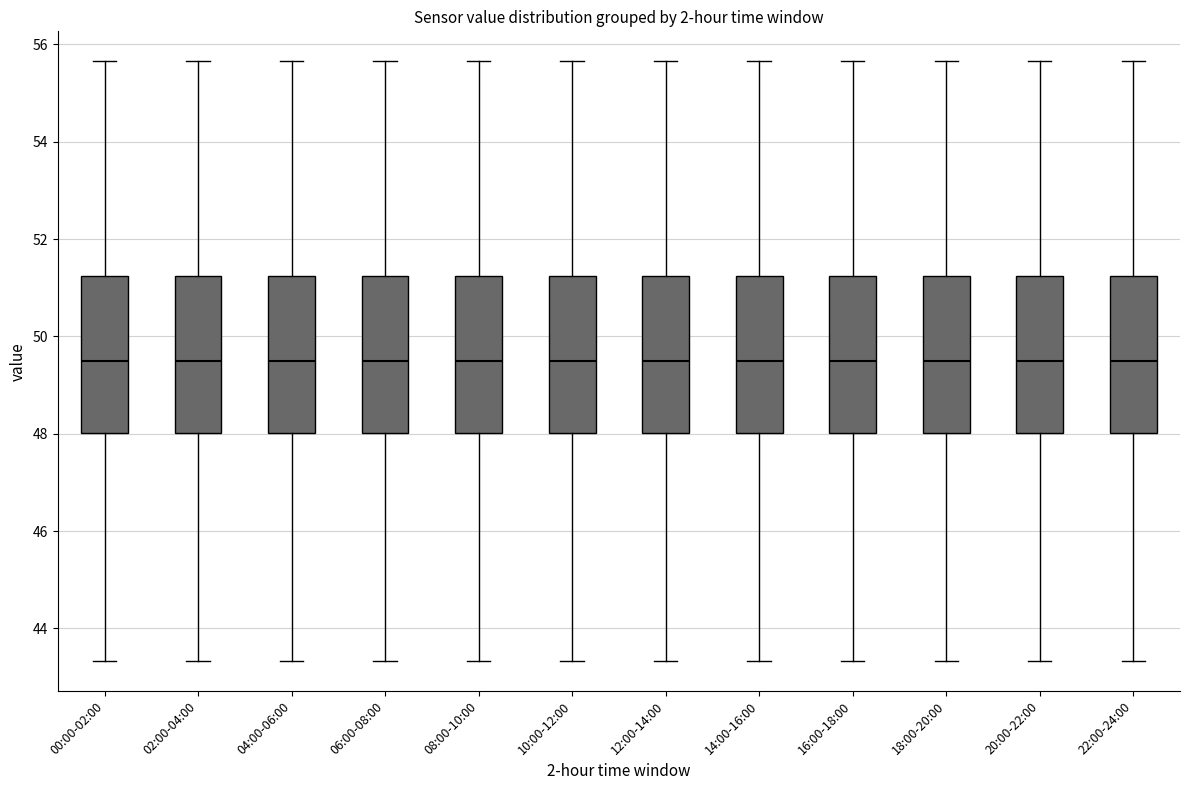

Reading left to right, transcribe this box plot: for each box, give where its median line is, the range the box spans, and where its two whiskers end, as read against the y-axis. The values are not printed on the chart, so give them approximately, as read against the axis.

00:00-02:00: median 49.4, box 48.0 to 51.2, whiskers 43.4 to 55.6
02:00-04:00: median 49.4, box 48.0 to 51.2, whiskers 43.4 to 55.6
04:00-06:00: median 49.4, box 48.0 to 51.2, whiskers 43.4 to 55.6
06:00-08:00: median 49.4, box 48.0 to 51.2, whiskers 43.4 to 55.6
08:00-10:00: median 49.4, box 48.0 to 51.2, whiskers 43.4 to 55.6
10:00-12:00: median 49.4, box 48.0 to 51.2, whiskers 43.4 to 55.6
12:00-14:00: median 49.4, box 48.0 to 51.2, whiskers 43.4 to 55.6
14:00-16:00: median 49.4, box 48.0 to 51.2, whiskers 43.4 to 55.6
16:00-18:00: median 49.4, box 48.0 to 51.2, whiskers 43.4 to 55.6
18:00-20:00: median 49.4, box 48.0 to 51.2, whiskers 43.4 to 55.6
20:00-22:00: median 49.4, box 48.0 to 51.2, whiskers 43.4 to 55.6
22:00-24:00: median 49.4, box 48.0 to 51.2, whiskers 43.4 to 55.6